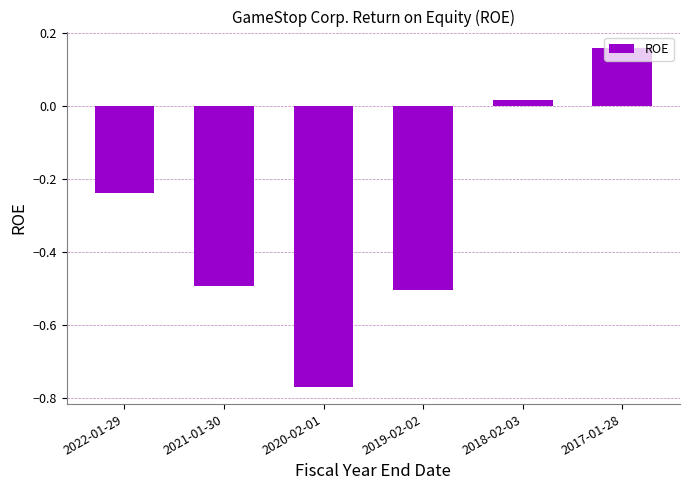

True or false: the data shows 0.1 at 2017-01-28.

False